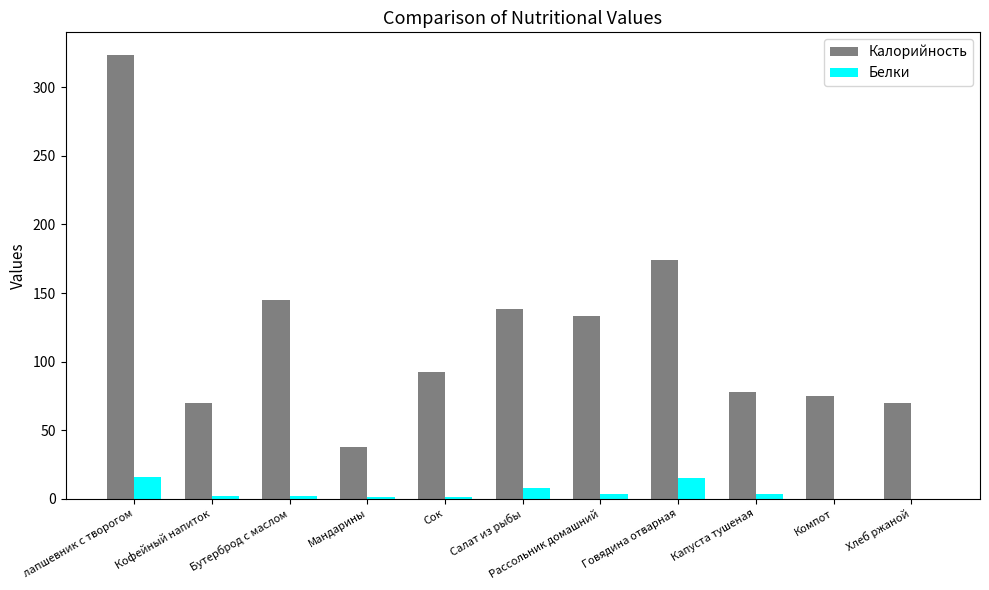

Is it true that Белки equals 8 at Салат из рыбы?

True